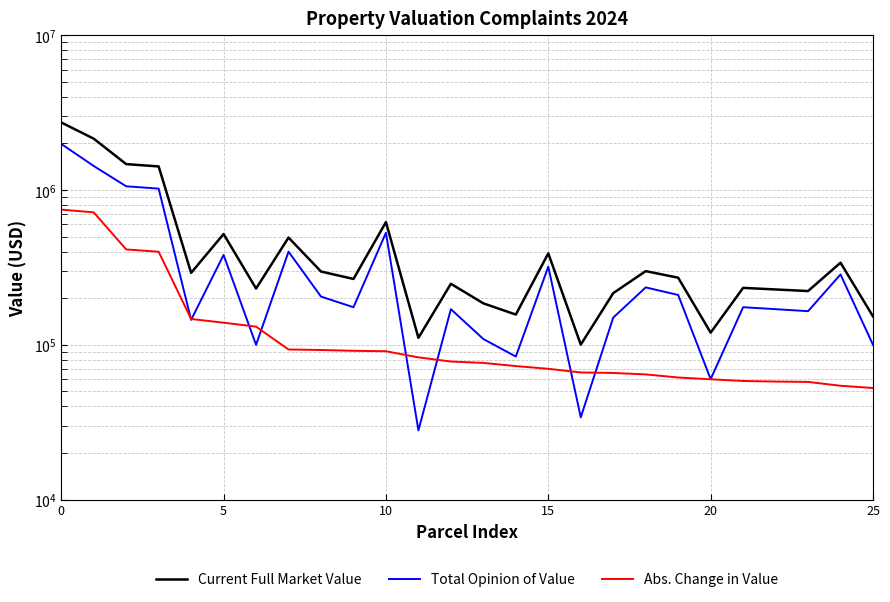

What is the minimum value for Abs. Change in Value?

52600